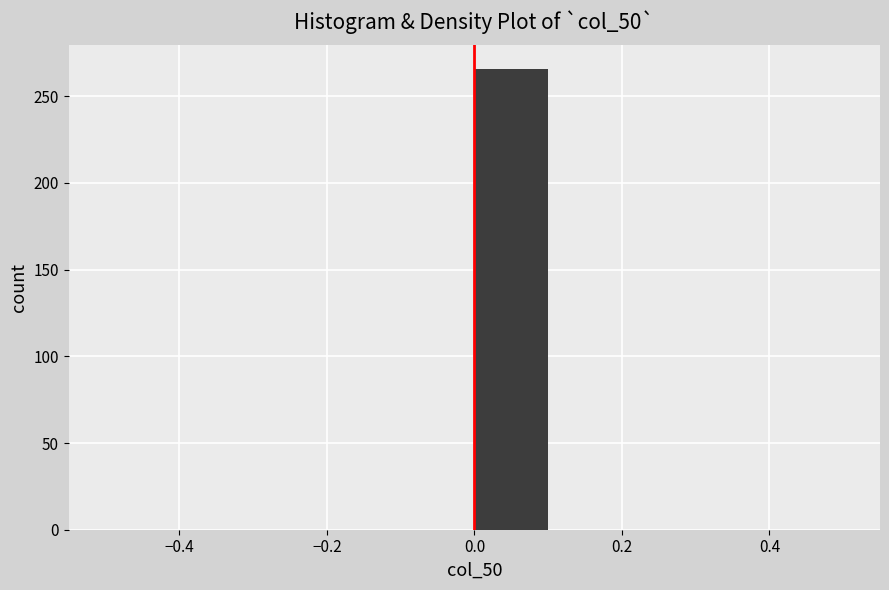

How tall is the bar that spans 0.0 to 0.1 on the x-axis? The values are not printed on the chart, so give them approximately, as read against the axis.

265